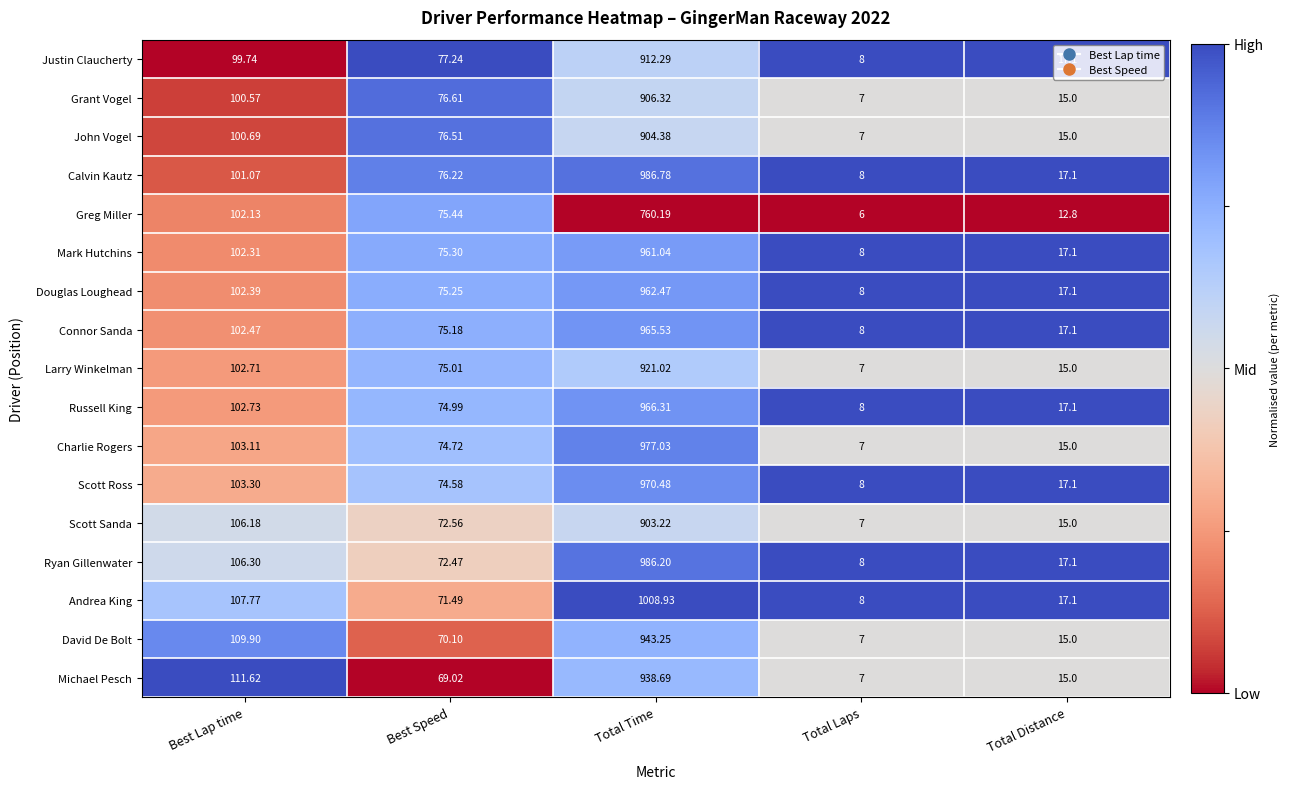

Which series has the largest total across all categories?

Andrea King